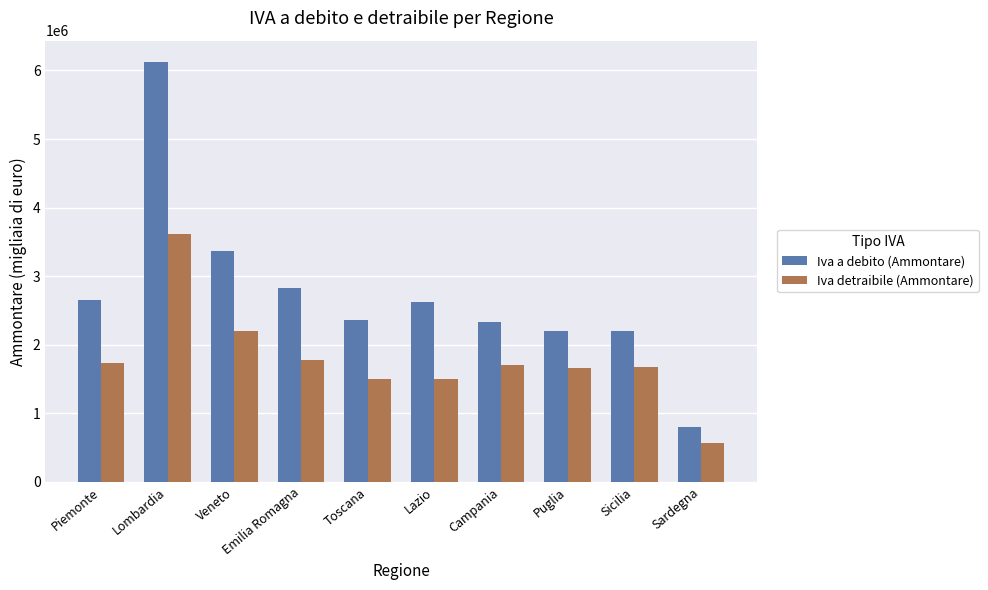

What is the difference between the second highest and minimum values in the Iva a debito (Ammontare) series?

2561682